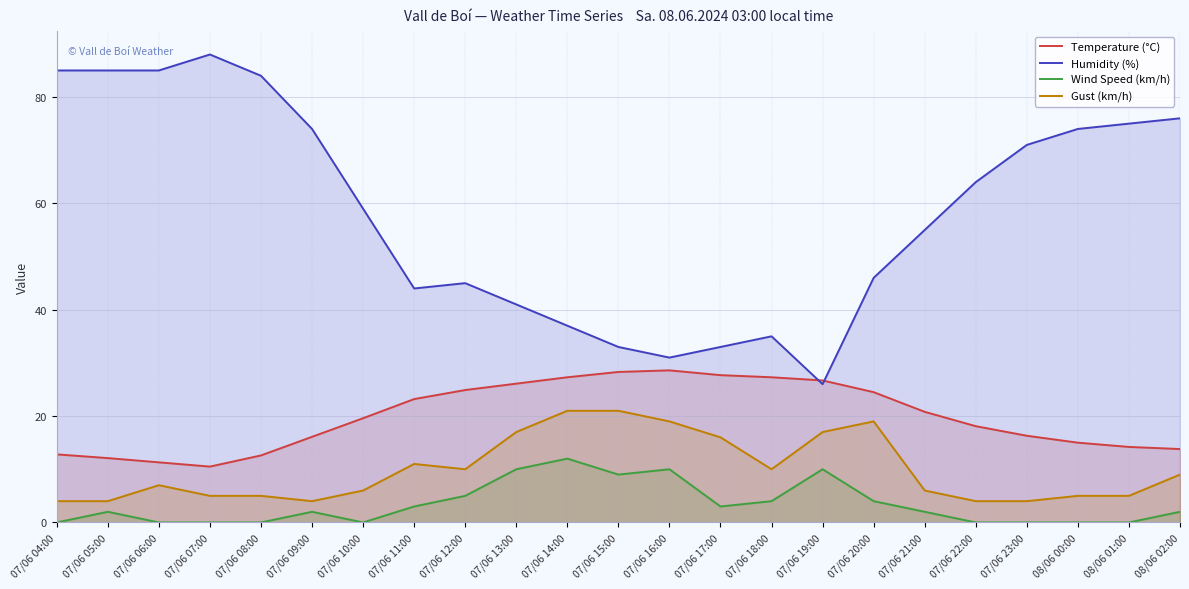

After their last crossing, which series has the higher values: Temperature (°C) or Humidity (%)?

Humidity (%)